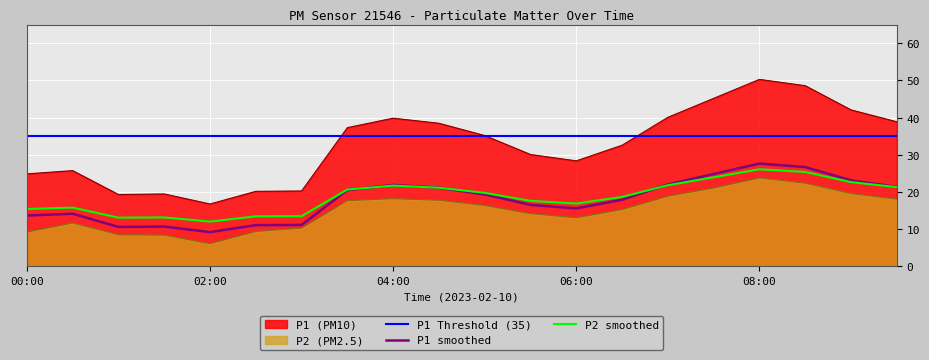

The P1 series shows 42.3 at 06:00. True or false?

False